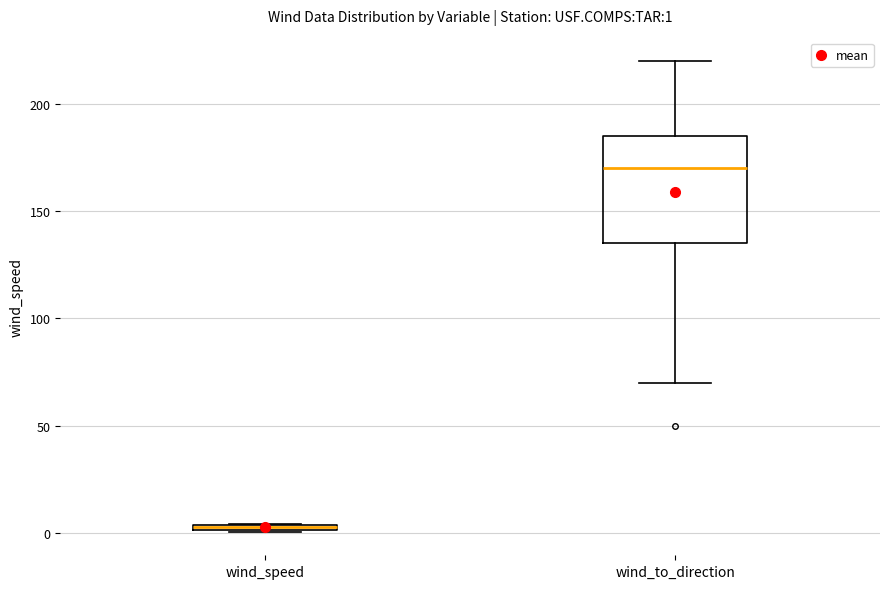

Which box is the tallest, from its lower edge to its upper edge?

wind_to_direction